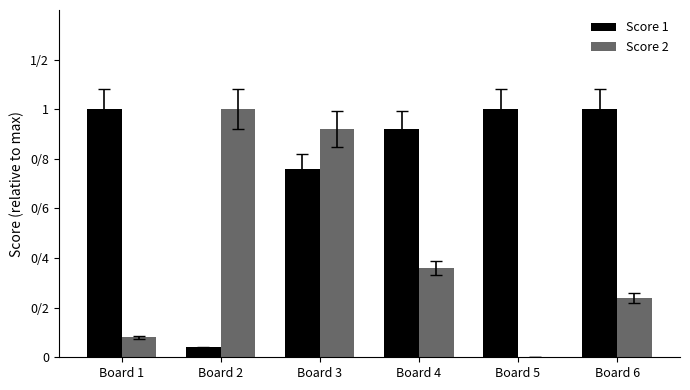

Does the chart contain stacked bars?

No